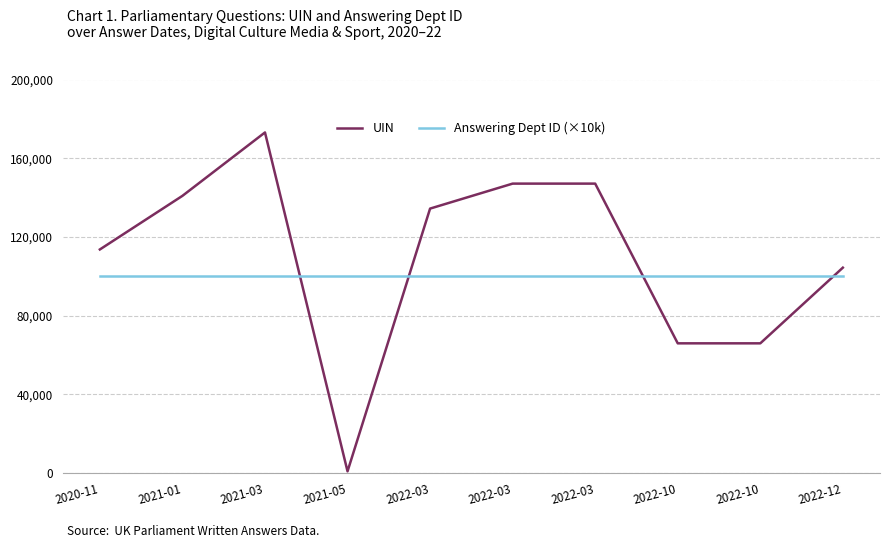

Reading right to left, transcribe all the data shown in this chart.

UIN: 2022-12=104331	2022-10=65858	2022-10=65857	2022-03=147063	2022-03=147062	2022-03=134366	2021-05=781	2021-03=173081	2021-01=140845	2020-11=113586
Answering Dept ID (×10k): 2022-12=100000	2022-10=100000	2022-10=100000	2022-03=100000	2022-03=100000	2022-03=100000	2021-05=100000	2021-03=100000	2021-01=100000	2020-11=100000